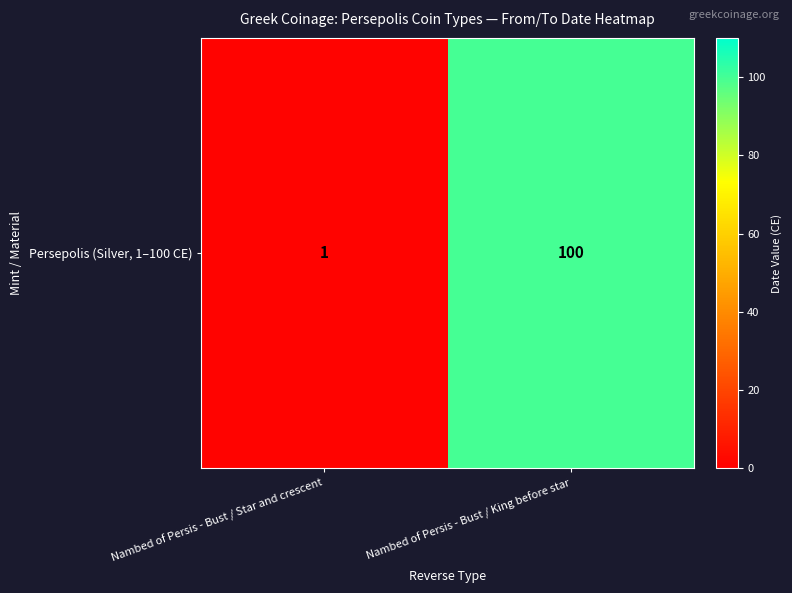

Reading left to right, what are all the values shown in this chart?

Nambed of Persis - Bust / Star and crescent=1	Nambed of Persis - Bust / King before star=100